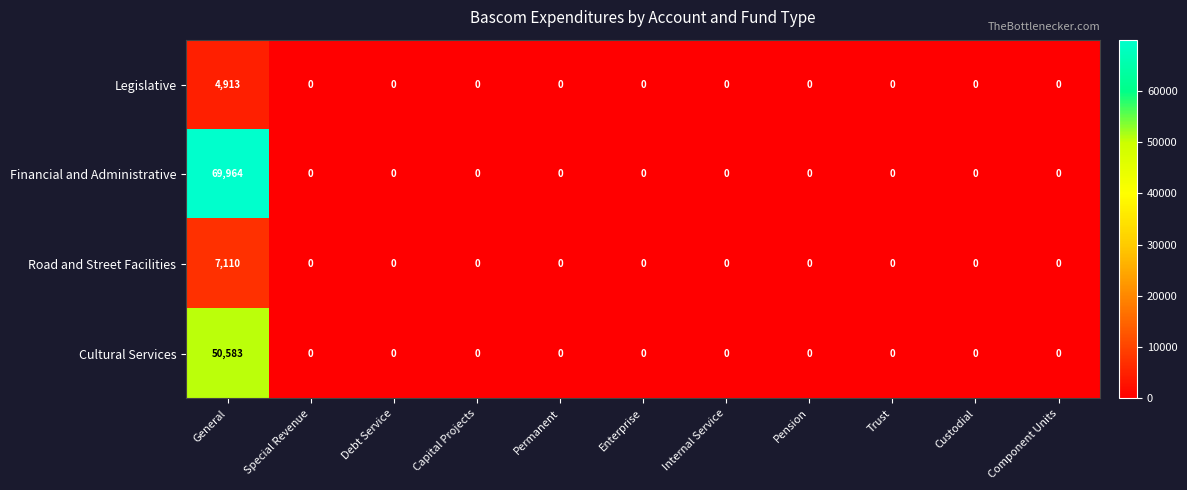

How many positive values does the Financial and Administrative series have?

1